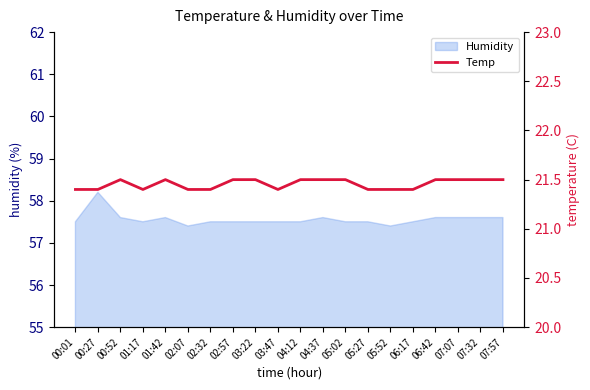

What is the value of the 18th point from the left?

21.5